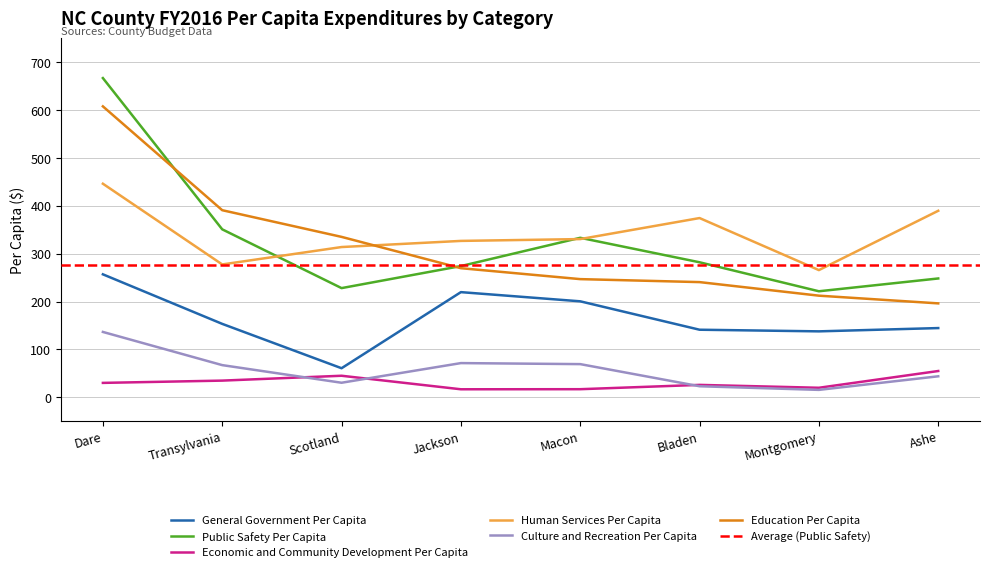

What is the label of the 8th point from the right?

Dare